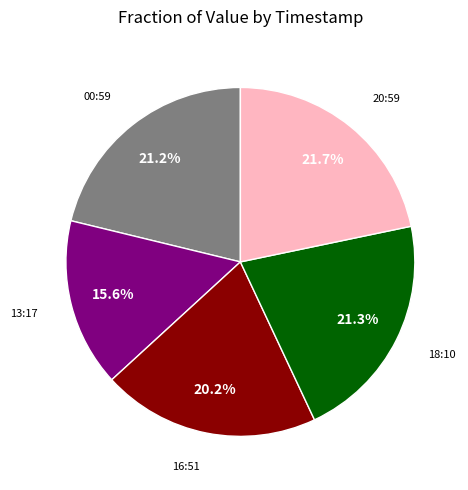

Is there a majority slice in this chart?

No